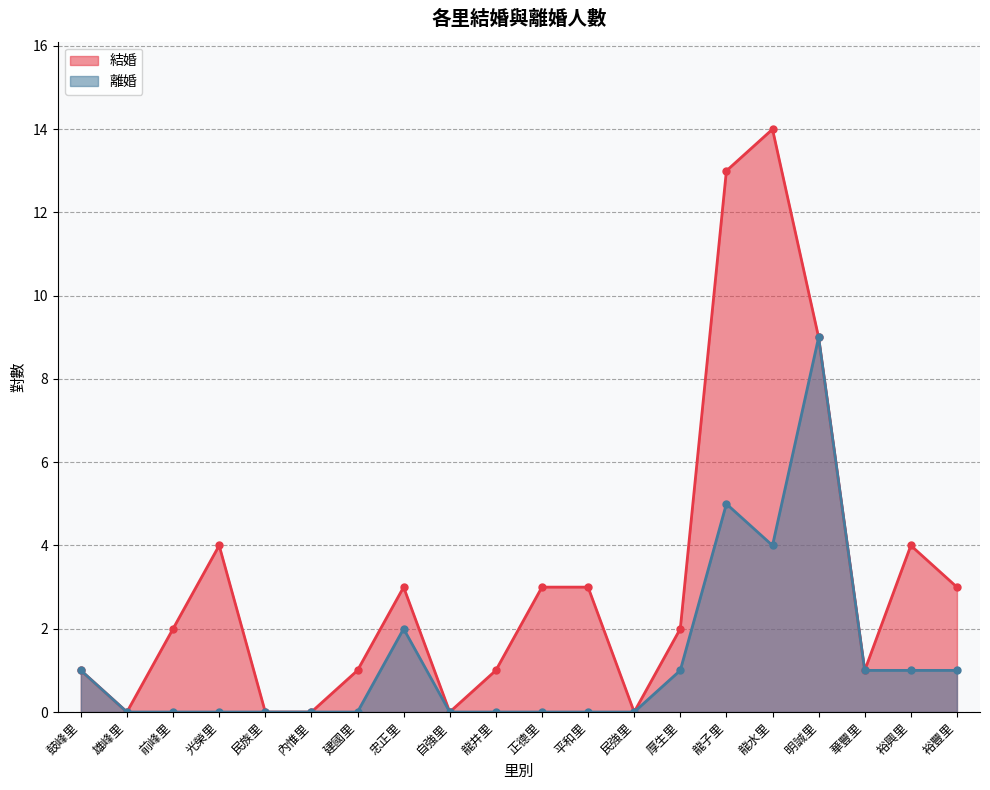

Reading left to right, transcribe all the data shown in this chart.

結婚: 鼓峰里=1	雄峰里=0	前峰里=2	光榮里=4	民族里=0	內惟里=0	建國里=1	忠正里=3	自強里=0	龍井里=1	正德里=3	平和里=3	民強里=0	厚生里=2	龍子里=13	龍水里=14	明誠里=9	華豐里=1	裕興里=4	裕豐里=3
離婚: 鼓峰里=1	雄峰里=0	前峰里=0	光榮里=0	民族里=0	內惟里=0	建國里=0	忠正里=2	自強里=0	龍井里=0	正德里=0	平和里=0	民強里=0	厚生里=1	龍子里=5	龍水里=4	明誠里=9	華豐里=1	裕興里=1	裕豐里=1